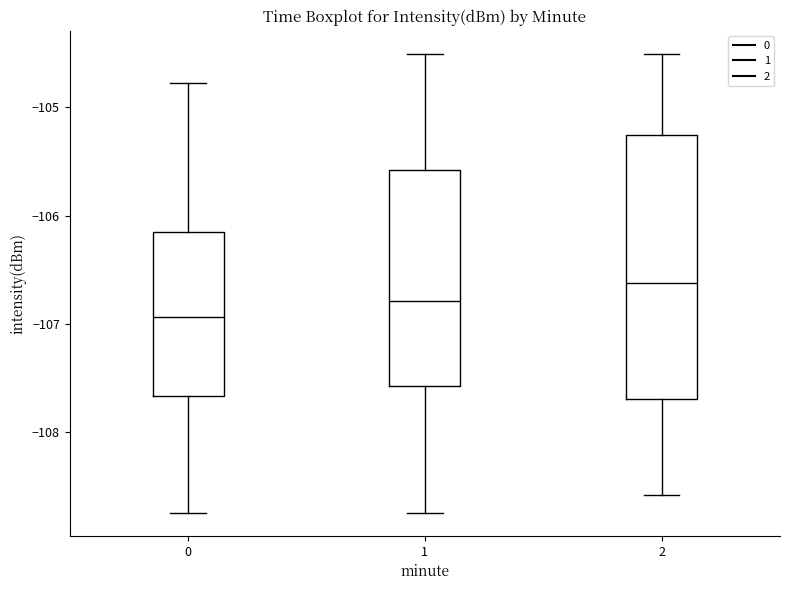

Which box has the highest median line?

2